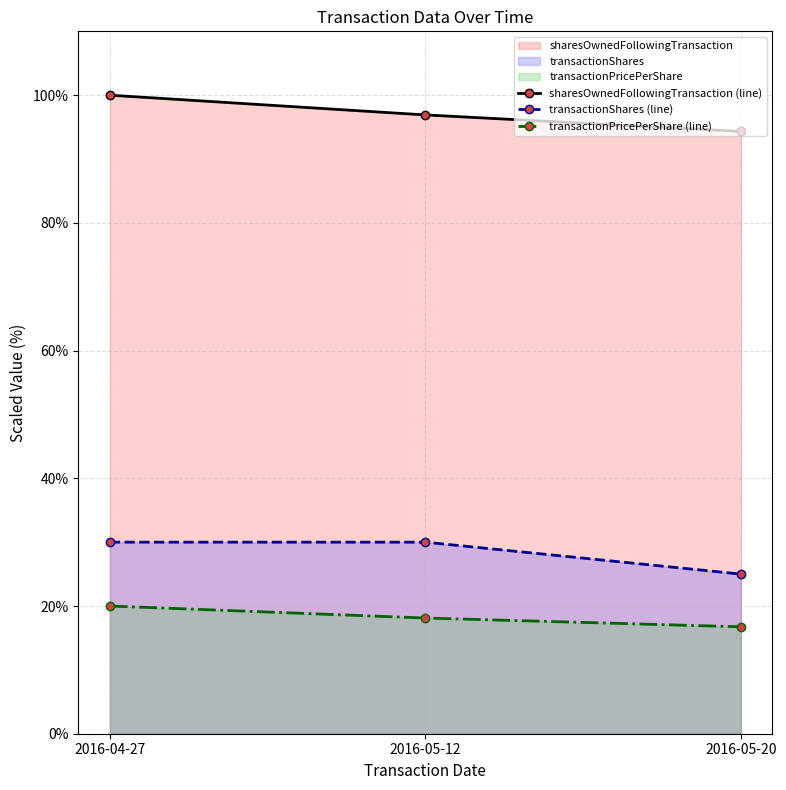

Which category has the lowest value in the transactionShares (line) series?

2016-05-20